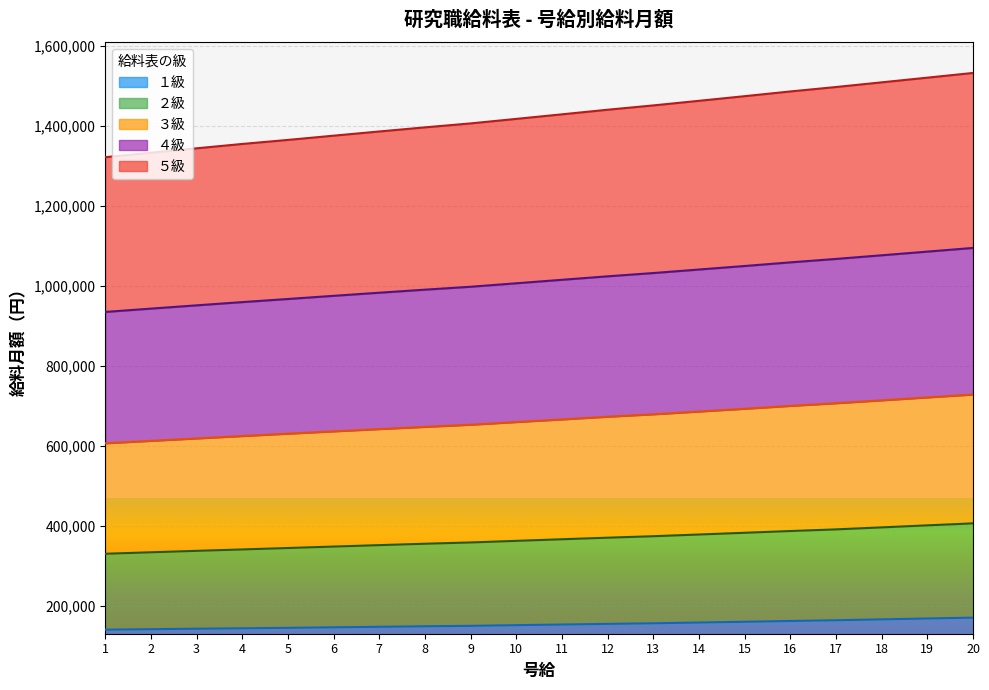

True or false: ４級 and ５級 intersect in this chart.

False